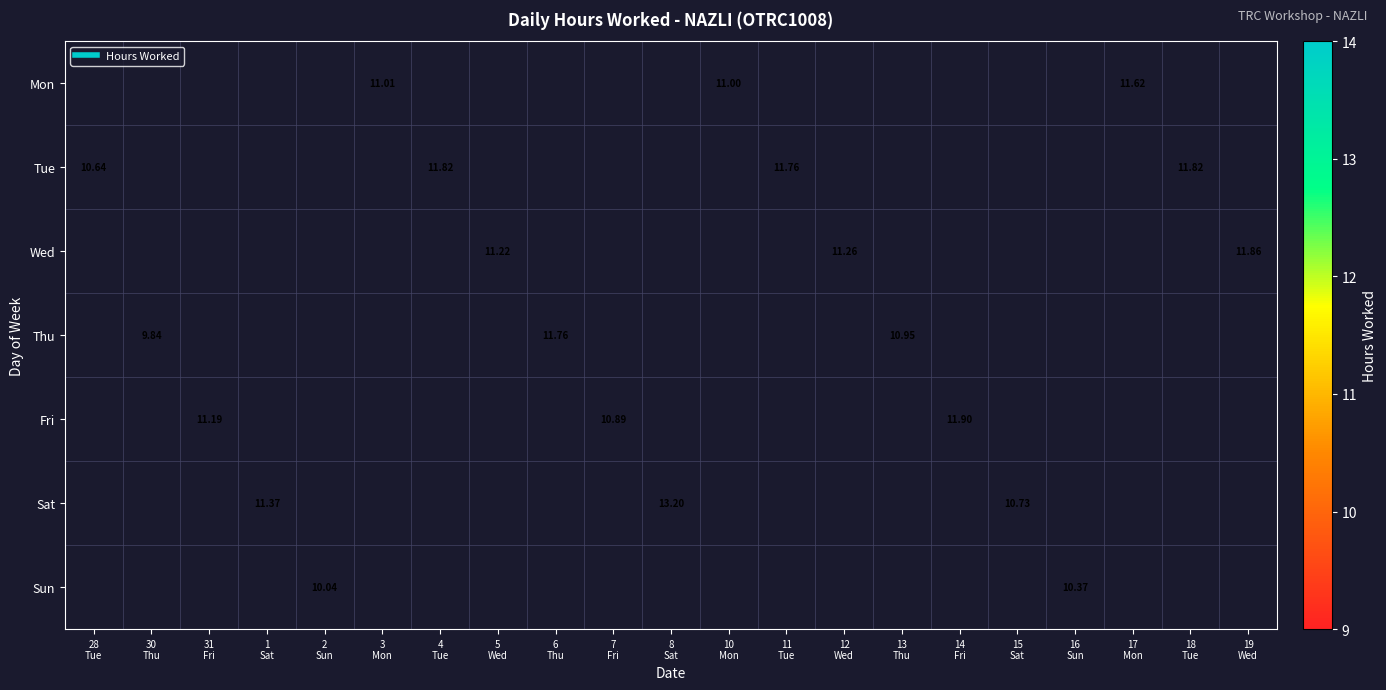

Which has a higher value, 30
Thu or 28
Tue?

28
Tue